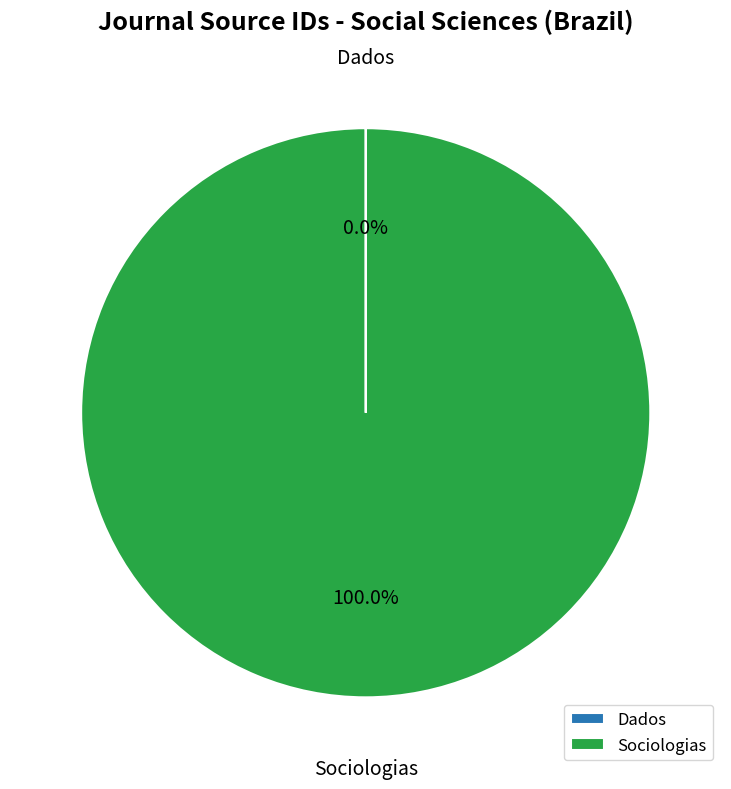

What is the majority slice?

Sociologias